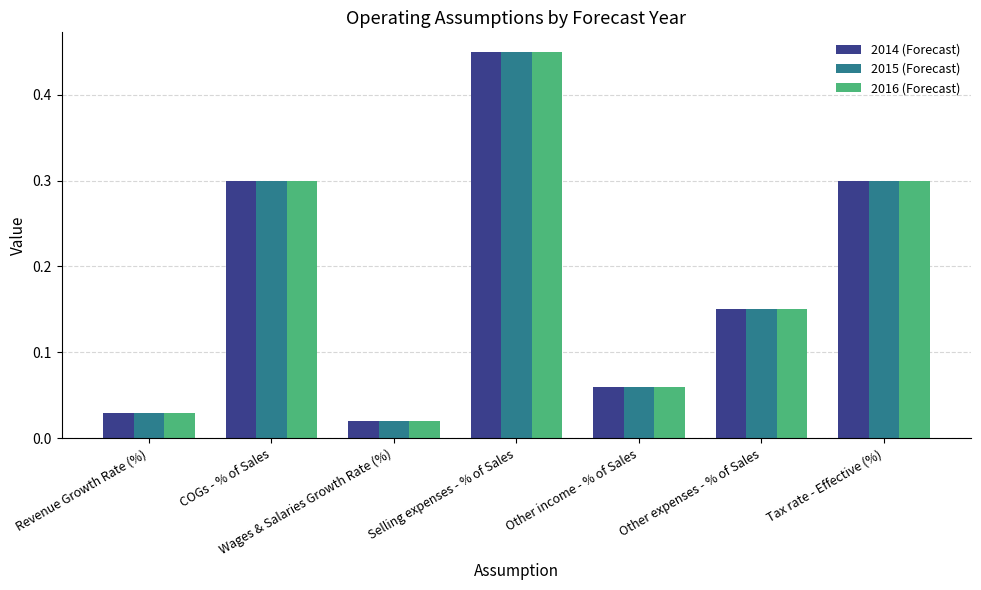

What is the difference between the maximum and minimum values in the 2015 (Forecast) series?

0.4